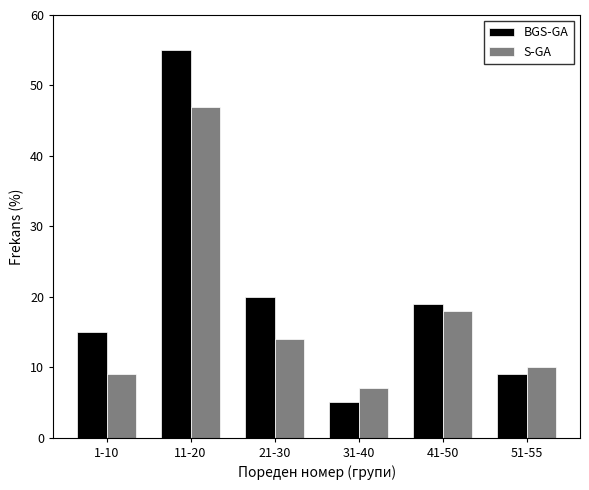

Reading left to right, what are all the values shown in this chart?

BGS-GA: 15	55	20	5	19	9
S-GA: 9	47	14	7	18	10